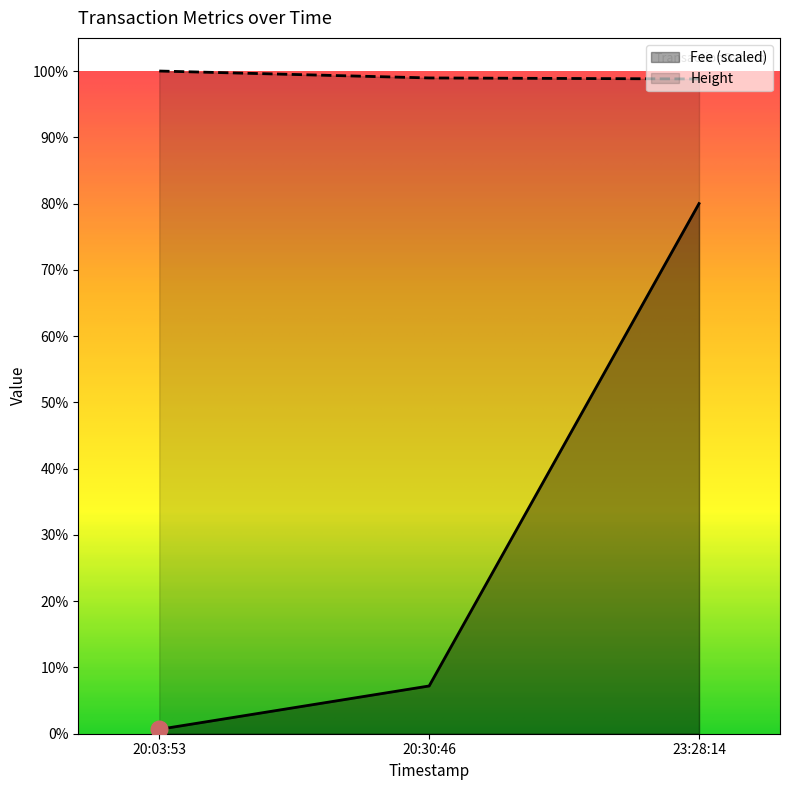

What is the label of the 3rd point from the right?

20:03:53